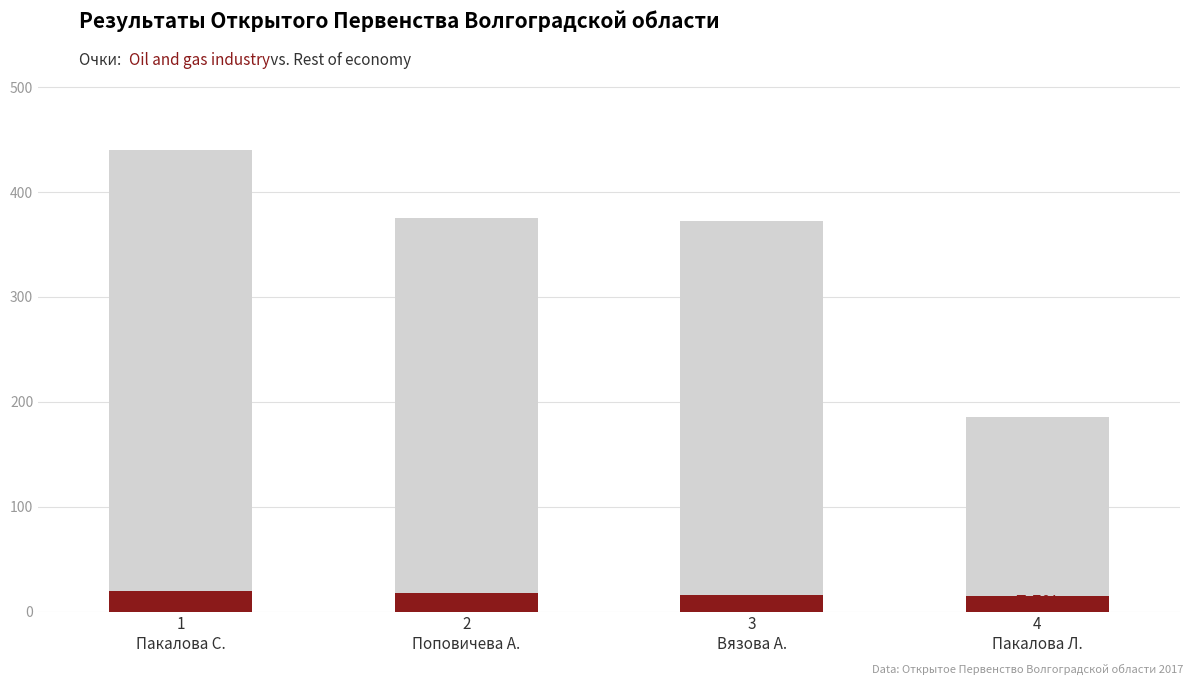

What position from the right is 3
Вязова А.?

2